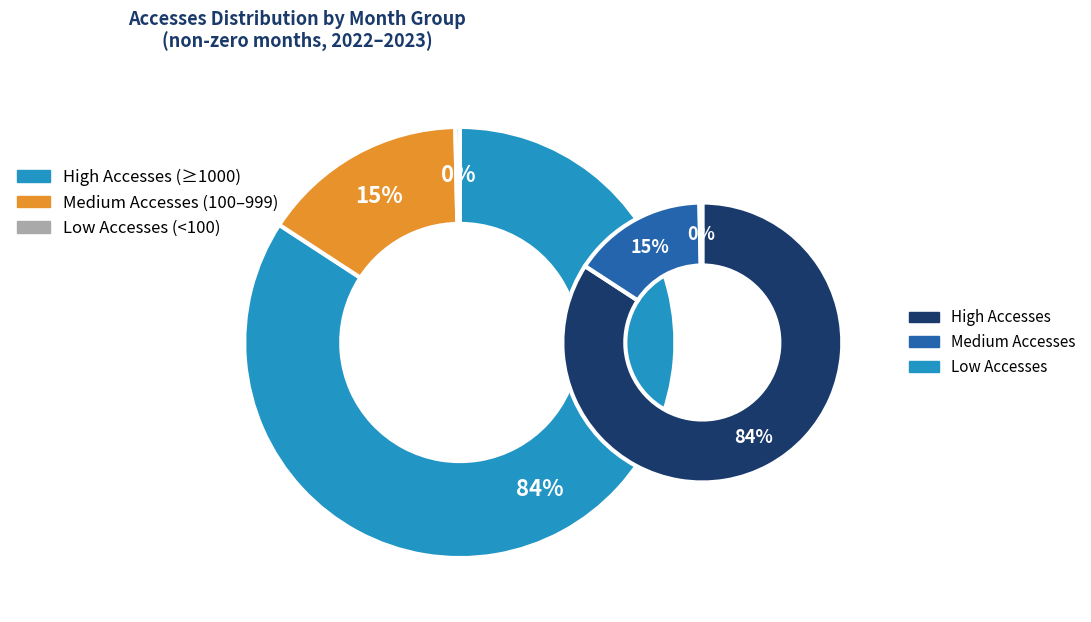

Is it true that 2022-03 is 10% of the pie?

False